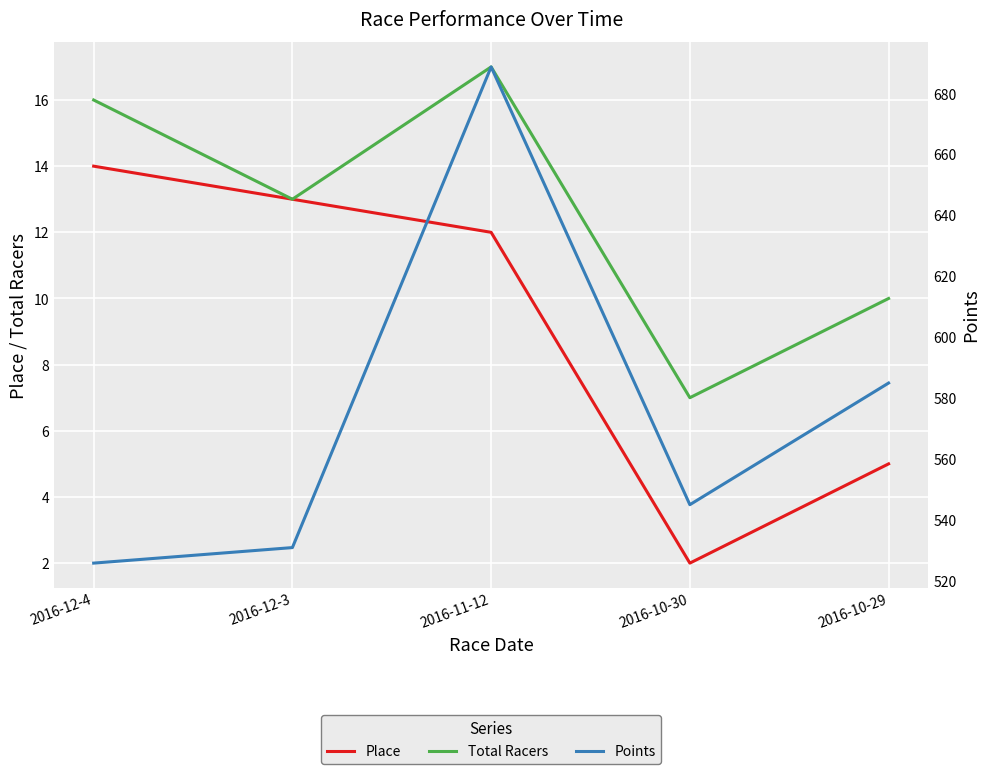

Which series has the largest total across all categories?

Points